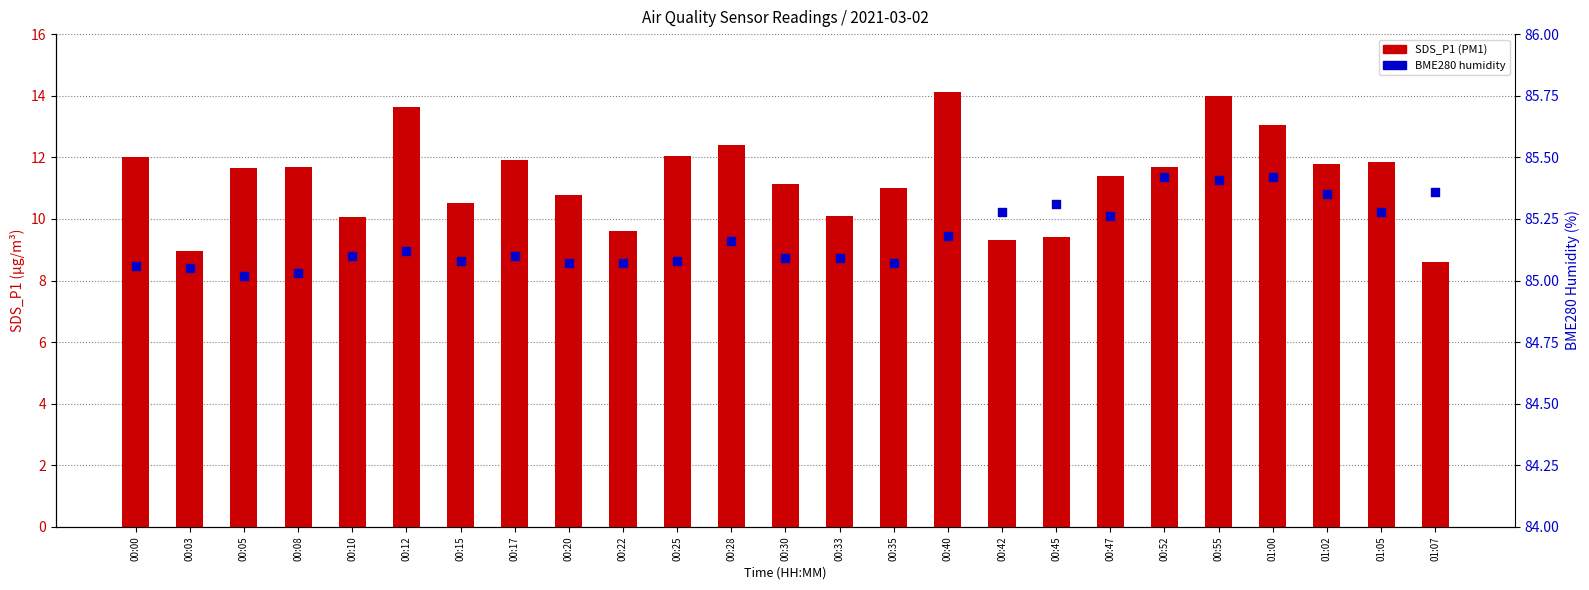

Which series has the largest Y range (max minus min)?

SDS_P1